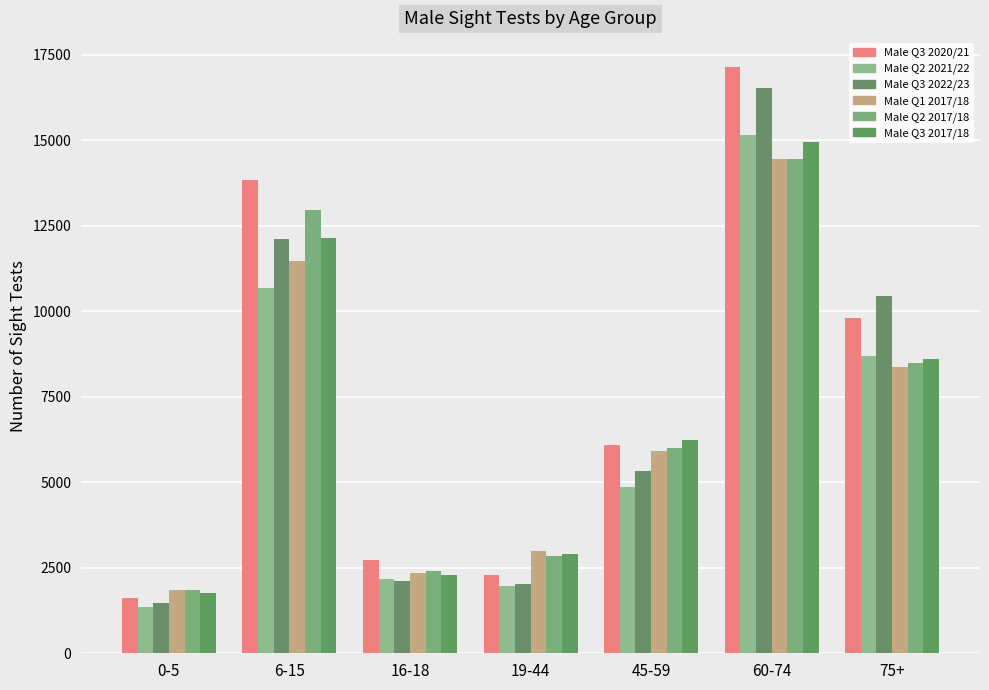

Which has a higher value, 75+ or 45-59?

75+